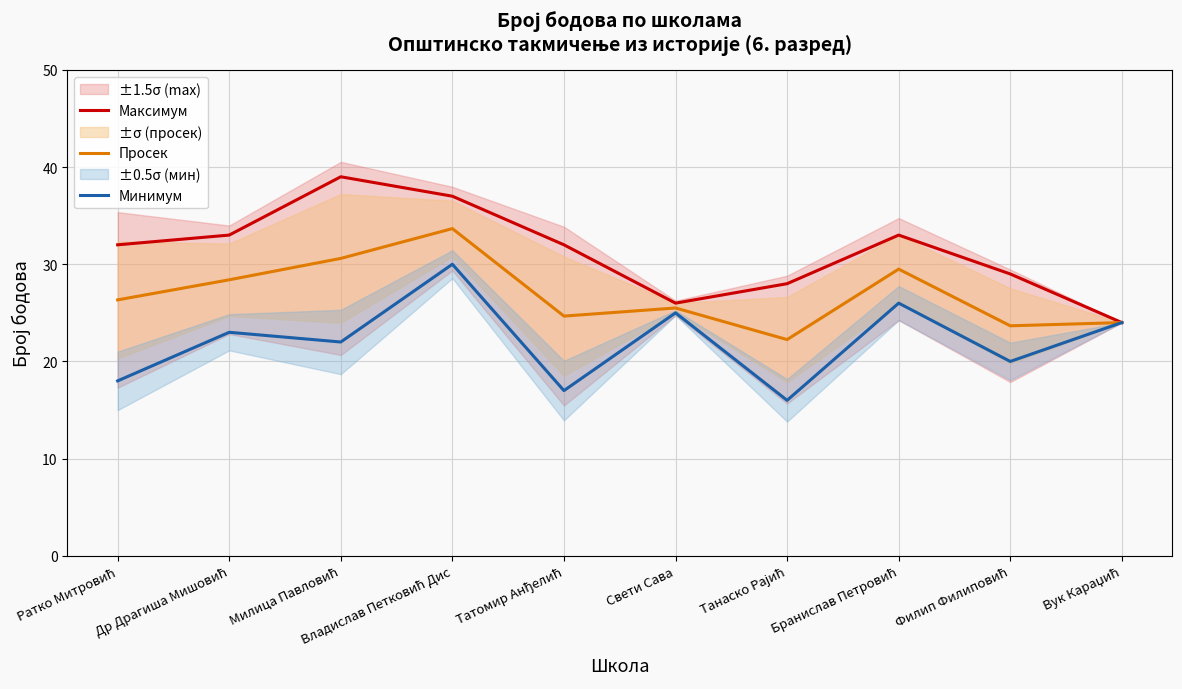

True or false: Просек and Максимум cross at least once.

False